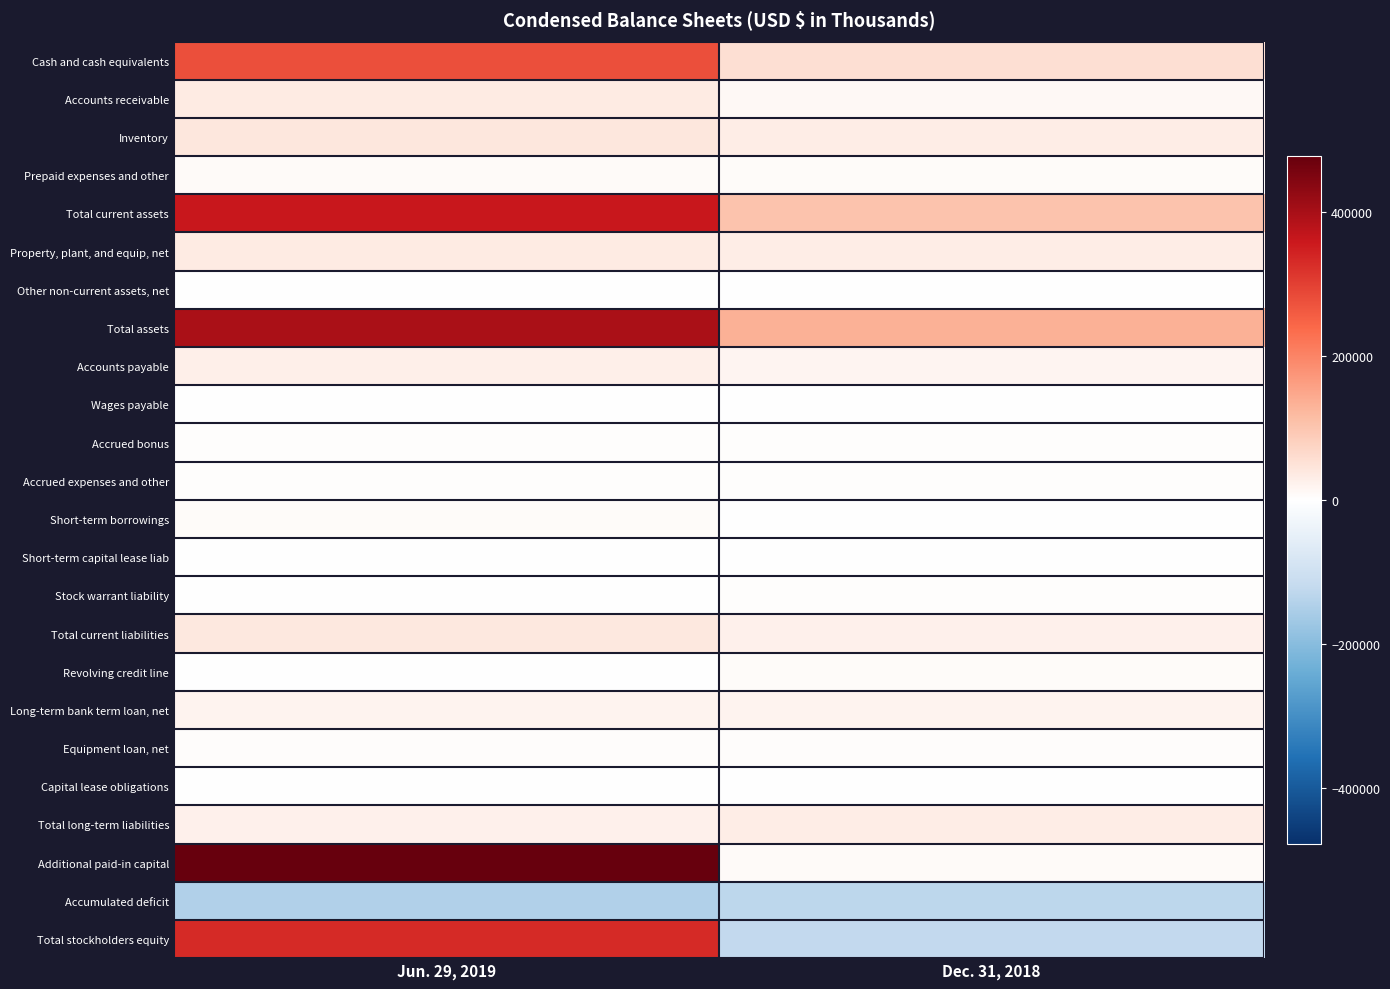

Which series changed the most between Jun. 29, 2019 and Dec. 31, 2018?

Additional paid-in capital